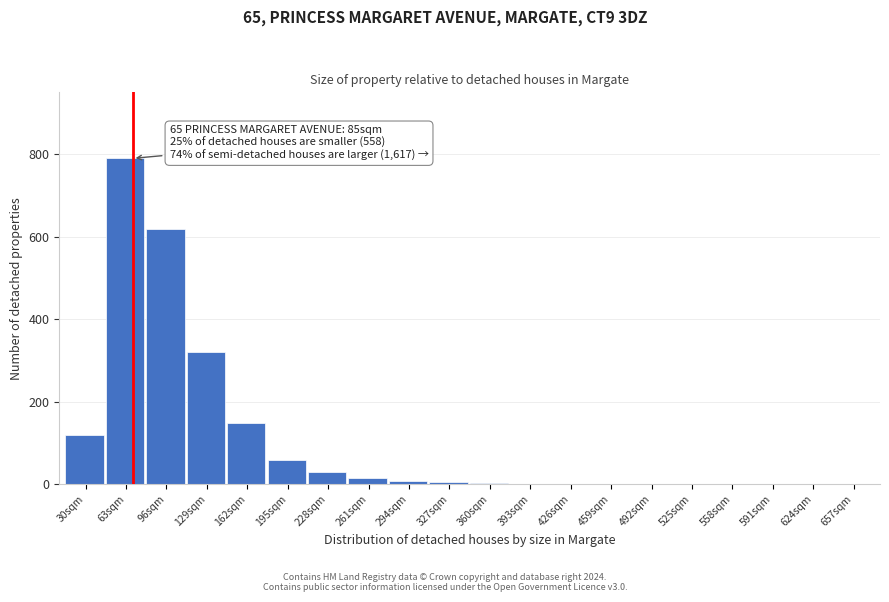

What value does the data have at 195sqm?

60